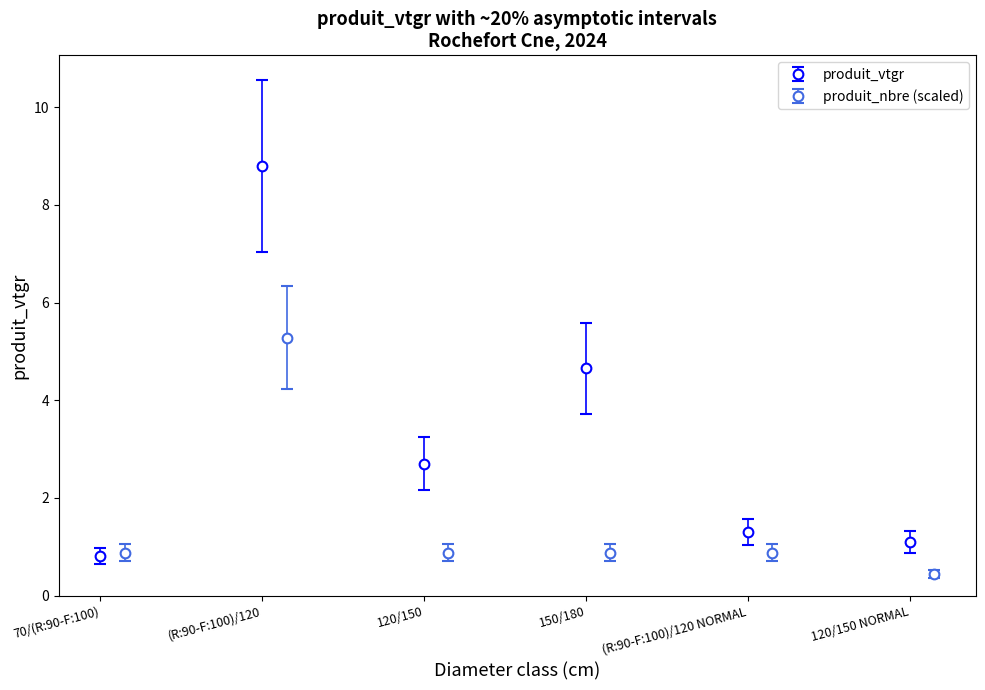

What is the value of the produit_nbre (scaled) point at the 2nd from the left?

5.3